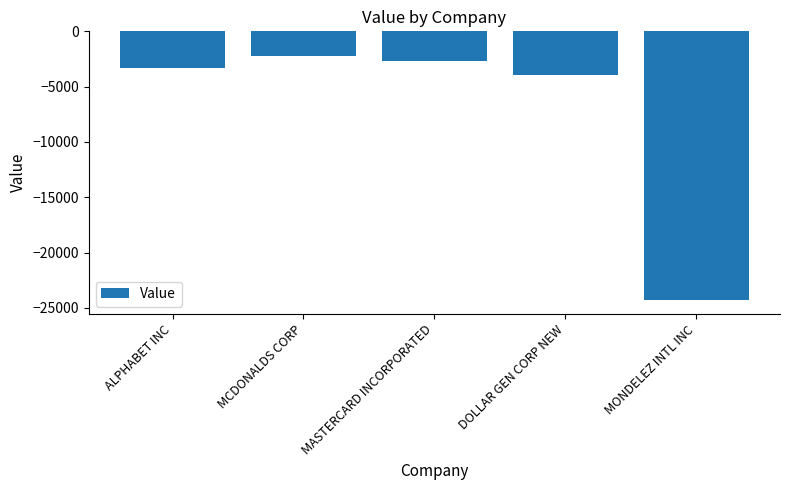

Between MCDONALDS CORP and DOLLAR GEN CORP NEW, which is larger?

MCDONALDS CORP